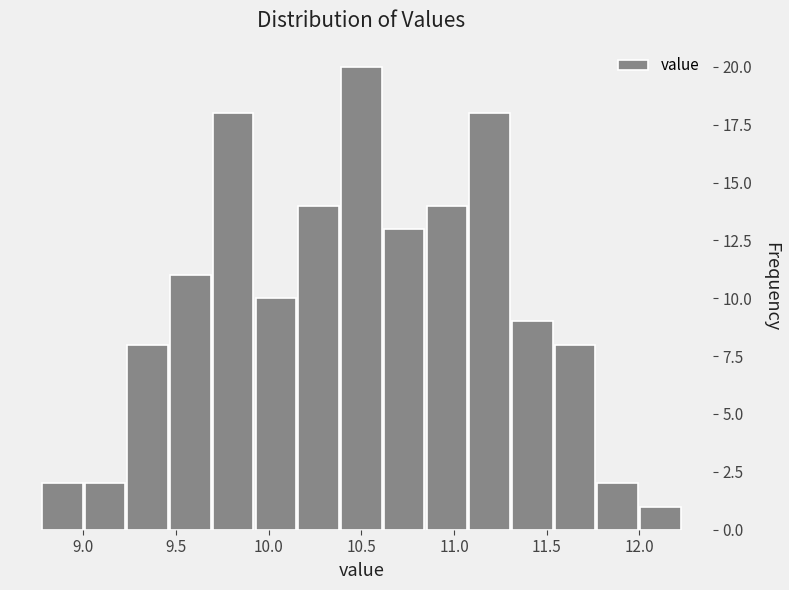

Reading left to right, list every bar in this chart as the range it spans on the x-axis followed by its height. Neither the bar edges nor the heights are printed on the chart, so give them approximately, as read against the axes.

8.75 to 9.00: 2
9.00 to 9.25: 2
9.25 to 9.45: 8
9.45 to 9.70: 11
9.70 to 9.90: 18
9.90 to 10.15: 10
10.15 to 10.40: 14
10.40 to 10.60: 20
10.60 to 10.85: 13
10.85 to 11.10: 14
11.10 to 11.30: 18
11.30 to 11.55: 9
11.55 to 11.75: 8
11.75 to 12.00: 2
12.00 to 12.25: 1